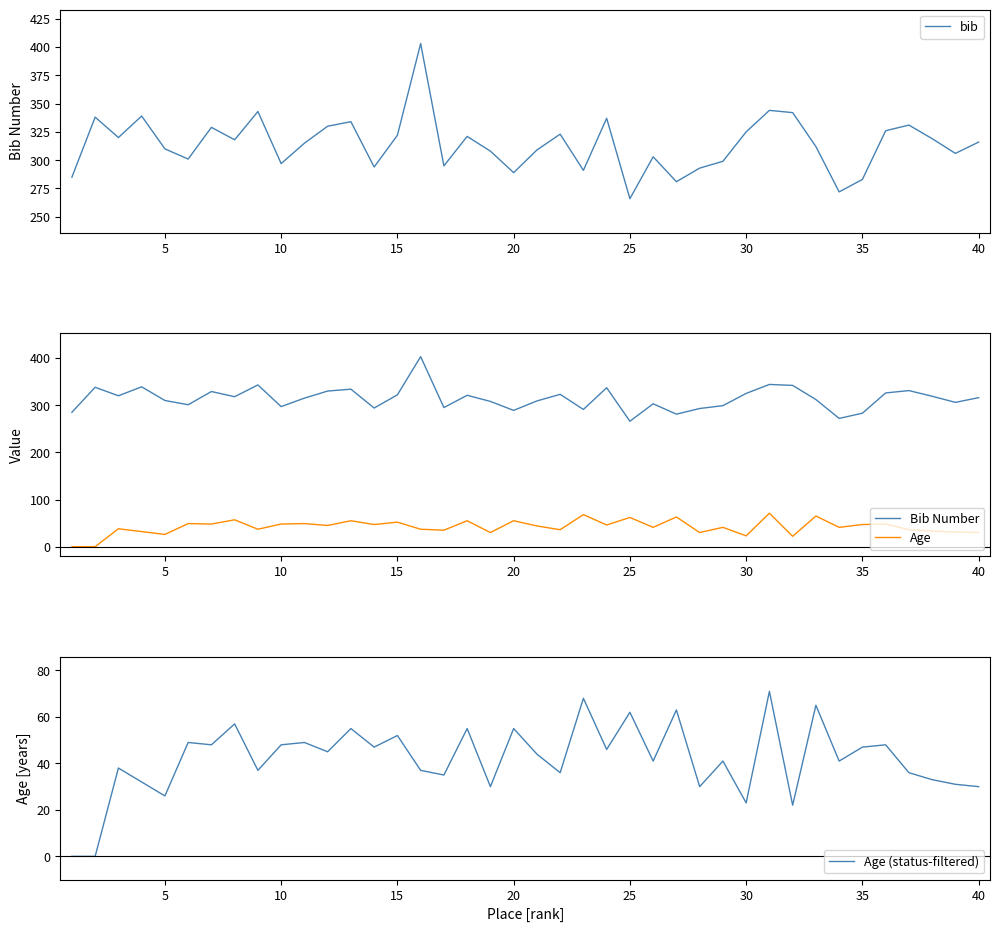

How many values in the Age (status-filtered) series are below 44?

20